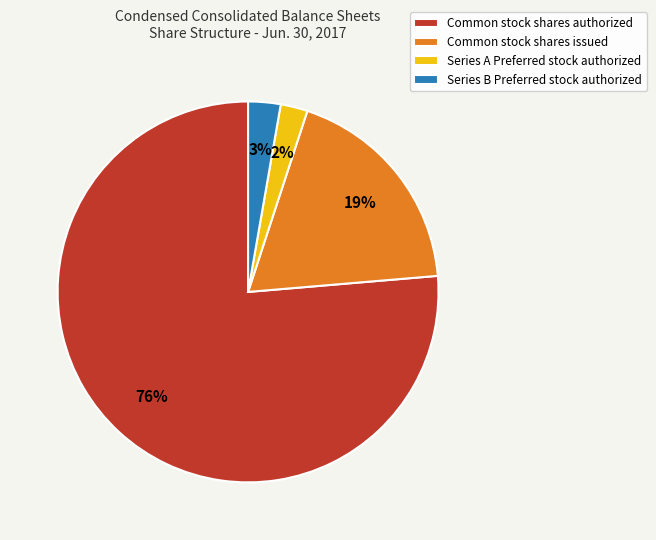

True or false: Series B Preferred stock authorized accounts for 3% of the total.

True